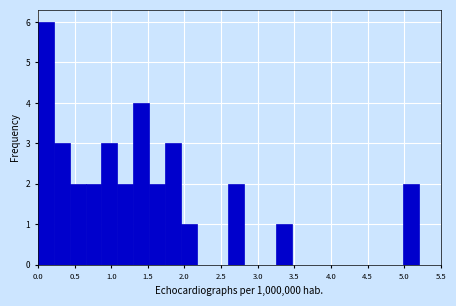

What is the height of the bar covering 0.20 to 0.45 on the x-axis? Neither the bar edges nor the heights are printed on the chart, so give them approximately, as read against the axes.

3